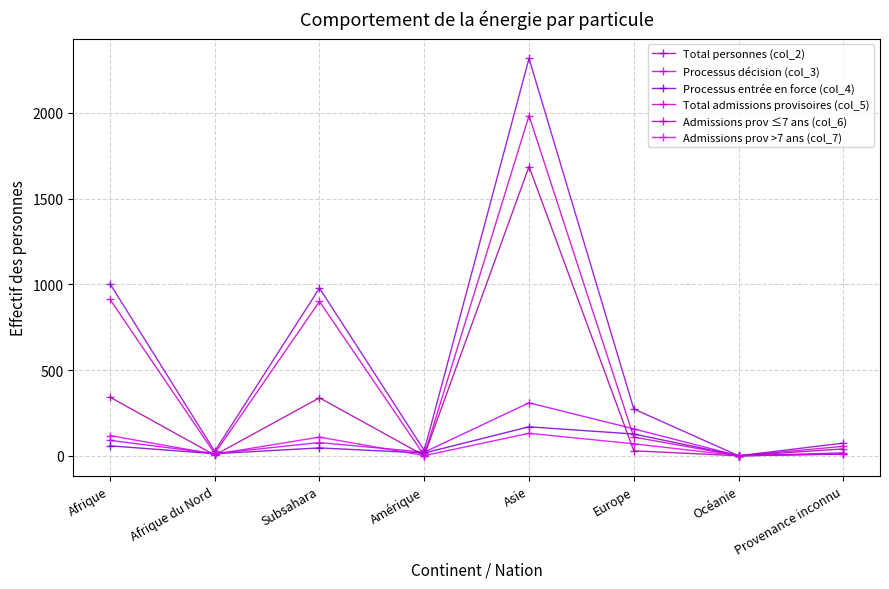

Reading left to right, extract all data points from this chart.

Total personnes (col_2): 1004	26	978	31	2318	273	0	74
Processus décision (col_3): 90	13	77	21	309	157	0	17
Processus entrée en force (col_4): 58	12	46	16	169	127	0	10
Total admissions provisoires (col_5): 913	13	900	2	1984	109	0	55
Admissions prov ≤7 ans (col_6): 342	4	338	1	1687	29	0	40
Admissions prov >7 ans (col_7): 118	9	109	1	131	70	0	11